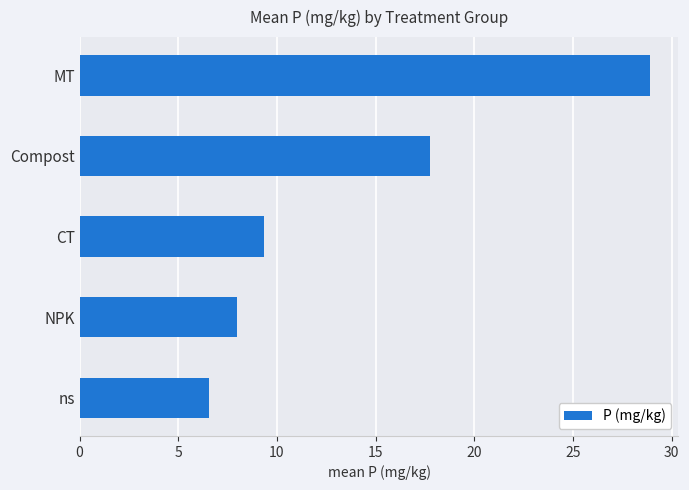

What is the ratio of the value at NPK to the value at ns?

1.2